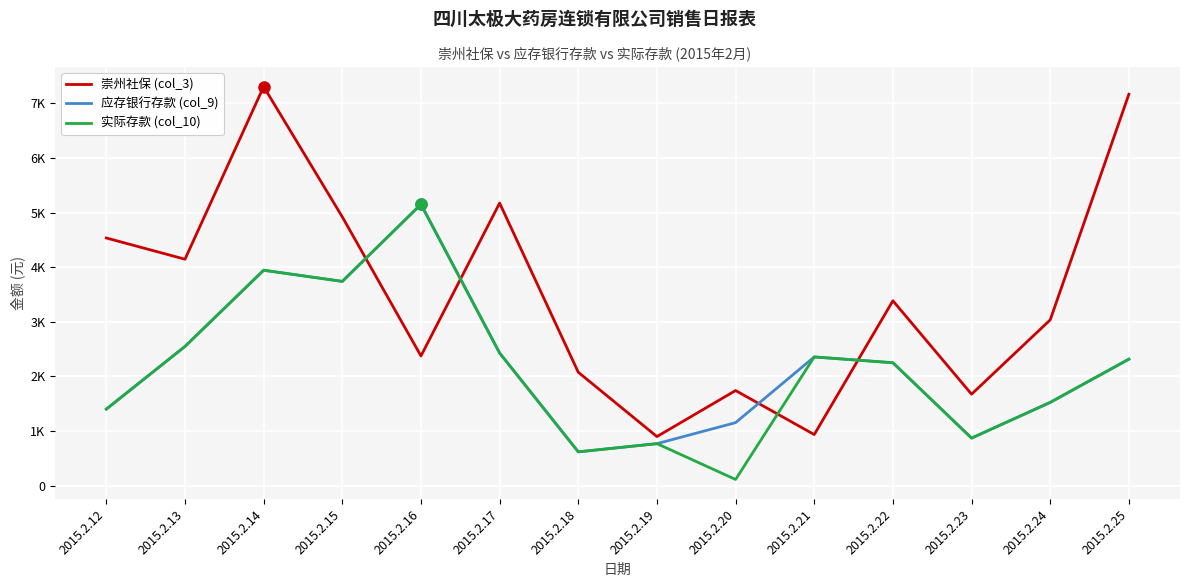

Which label corresponds to the smallest value in the chart?

2015.2.20